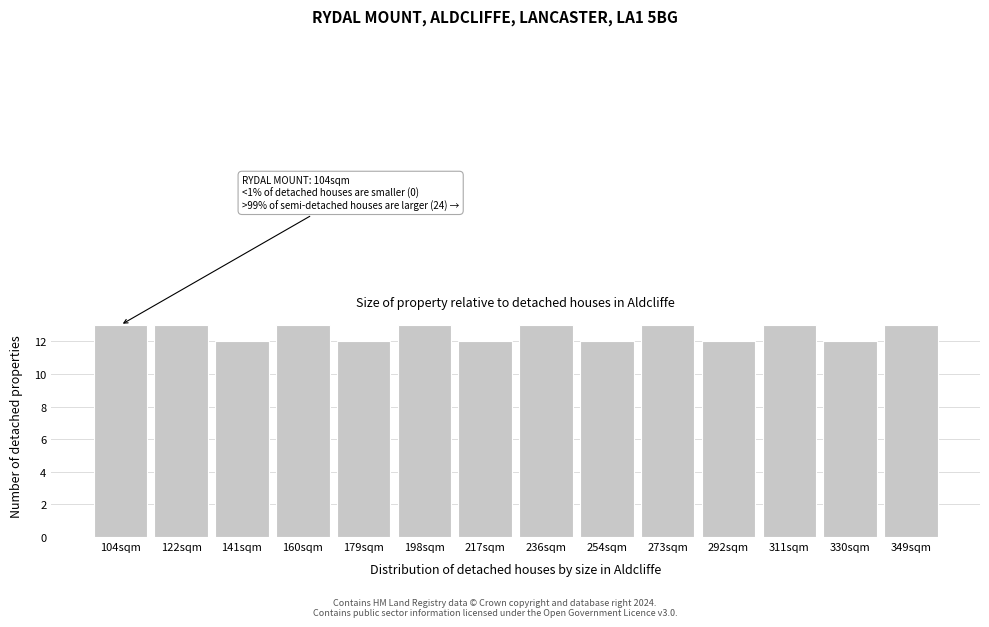

Reading left to right, transcribe all the data shown in this chart.

13	13	12	13	12	13	12	13	12	13	12	13	12	13